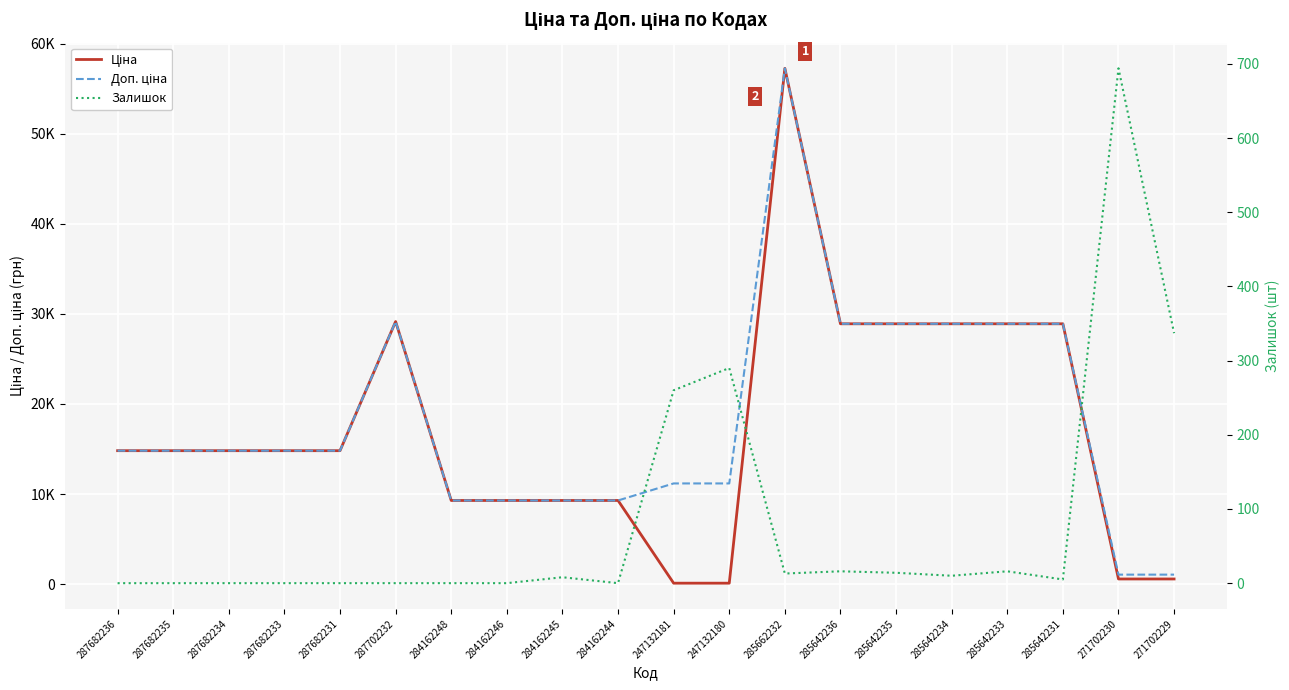

True or false: Доп. ціна and Ціна intersect in this chart.

False